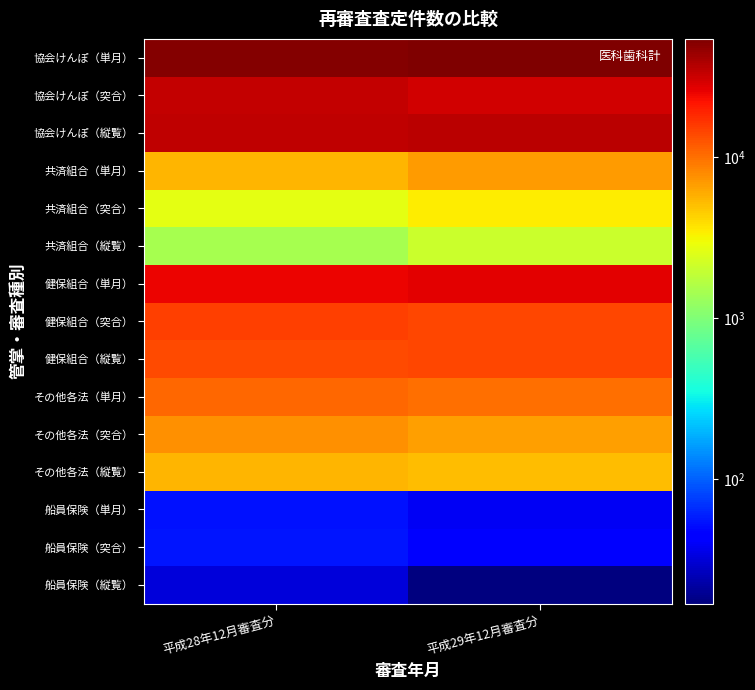

At which category is the sum across all series the highest?

平成29年12月審査分